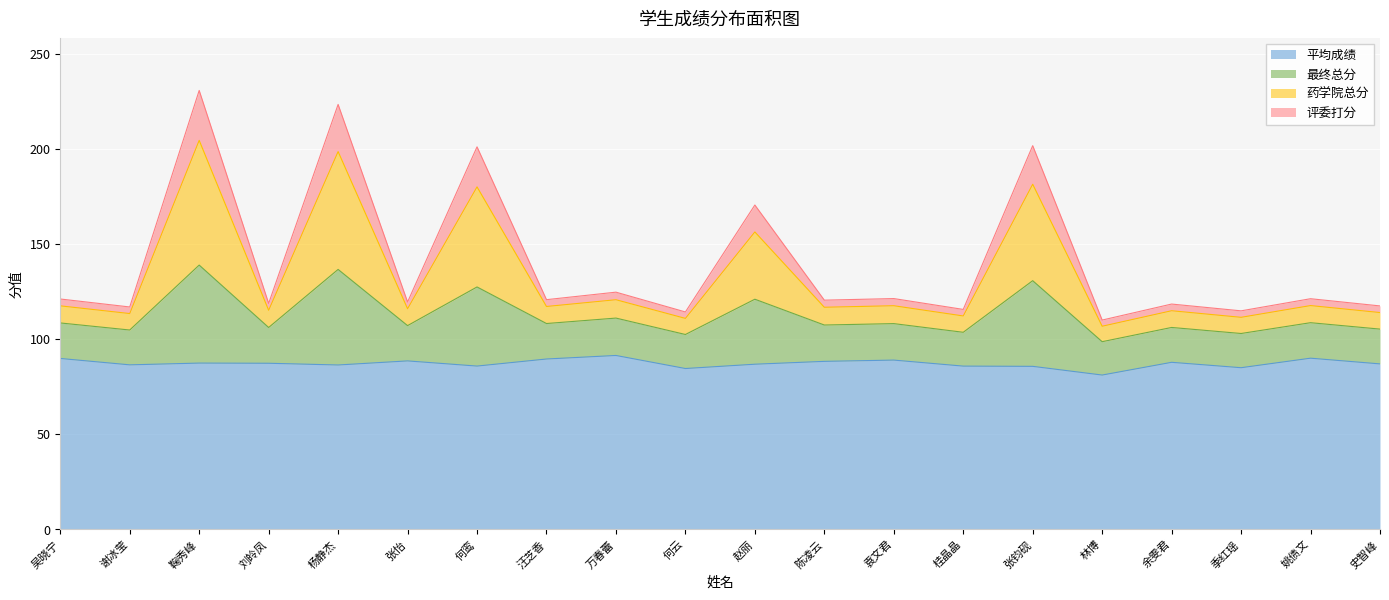

What is the label of the 20th point from the left?

史智峰